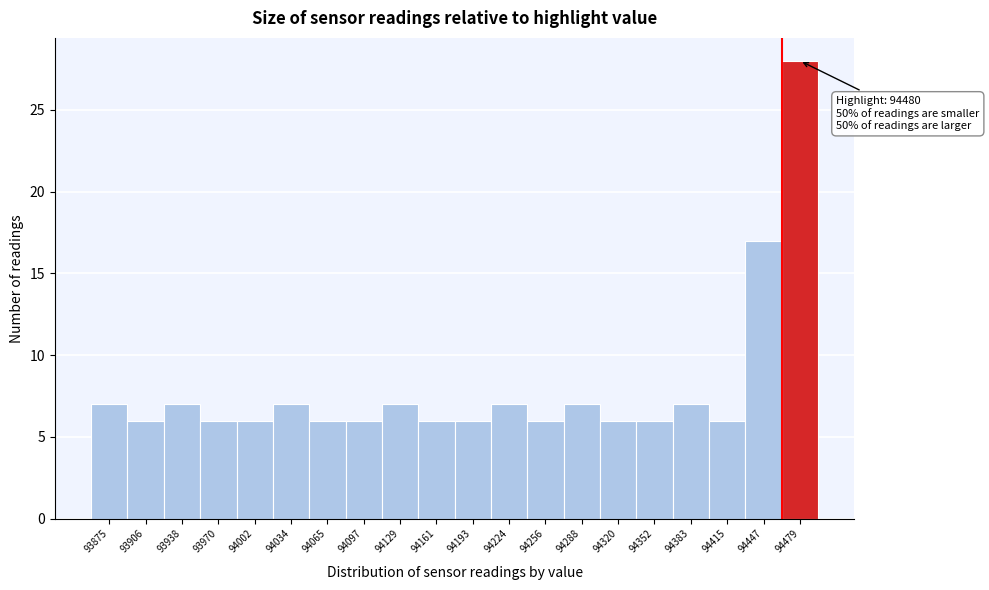

Reading right to left, what are all the values shown in this chart?

28	17	6	7	6	6	7	6	7	6	6	7	6	6	7	6	6	7	6	7